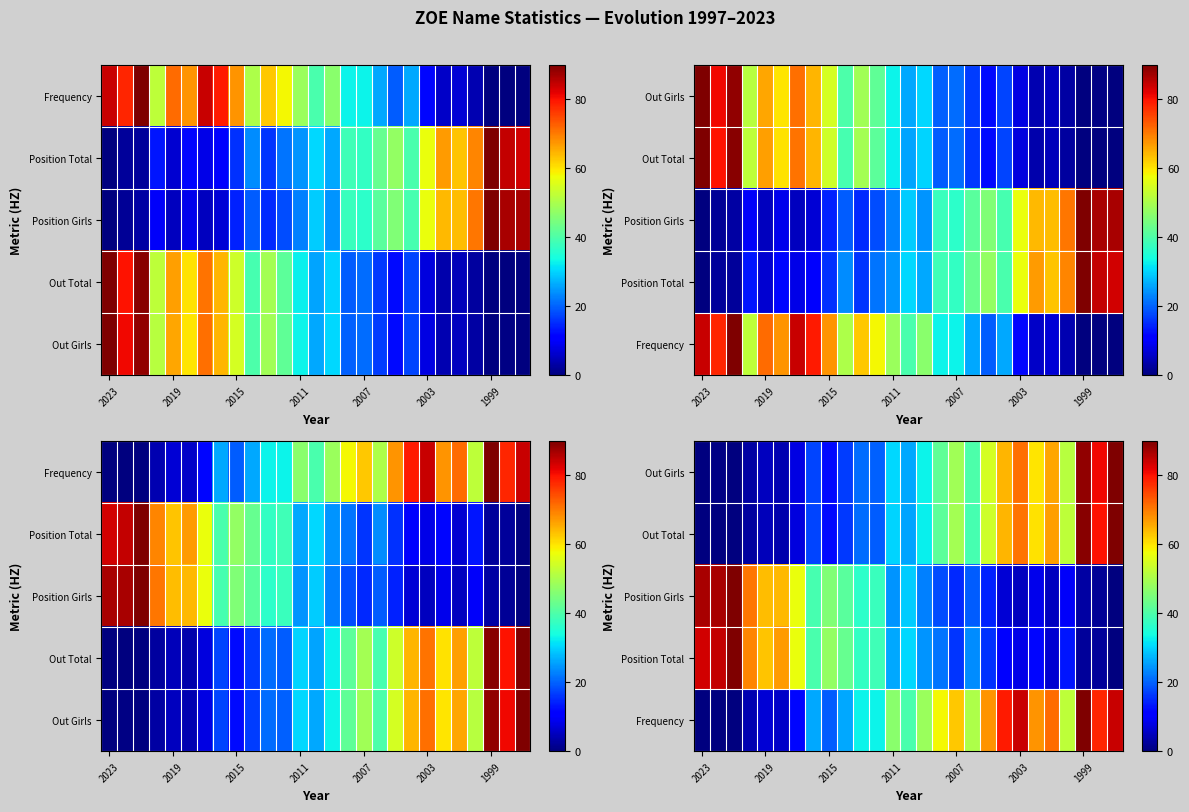

Which series has the largest range (max minus min)?

Out Girls